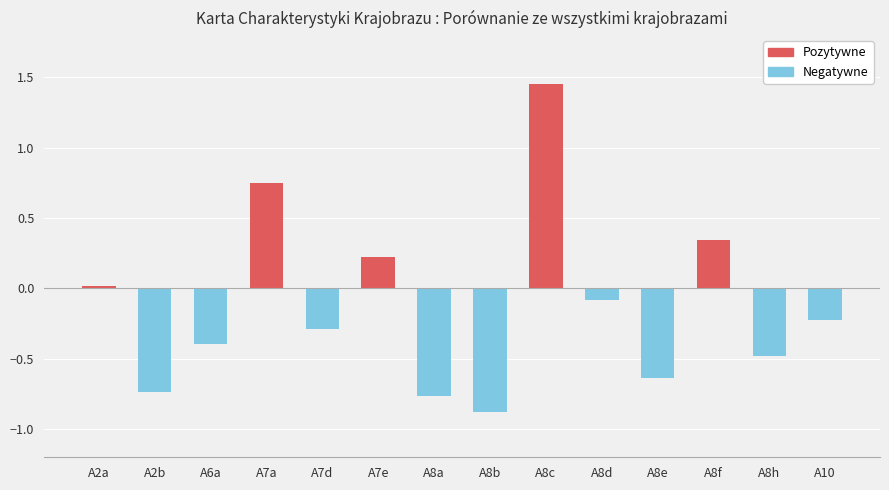

Rank the categories by value from lowest to highest.

A8b, A8a, A2b, A8e, A8h, A6a, A7d, A10, A8d, A2a, A7e, A8f, A7a, A8c